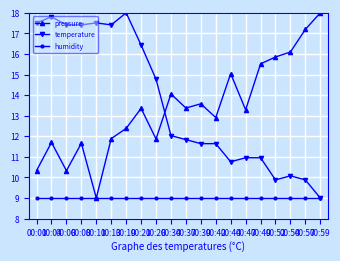

Reading left to right, what are all the values shown in this chart?

pressure: 00:01=10.3	00:04=11.7	00:06=10.3	00:08=11.7	00:11=9.0	00:13=11.9	00:19=12.4	00:21=13.4	00:26=11.9	00:34=14.1	00:37=13.4	00:39=13.6	00:42=12.9	00:44=15.0	00:47=13.3	00:49=15.5	00:52=15.9	00:54=16.1	00:57=17.2	00:59=18.0
temperature: 00:01=17.5	00:04=17.8	00:06=17.4	00:08=17.4	00:11=17.5	00:13=17.4	00:19=18.0	00:21=16.4	00:26=14.8	00:34=12.0	00:37=11.8	00:39=11.6	00:42=11.6	00:44=10.8	00:47=11.0	00:49=11.0	00:52=9.9	00:54=10.1	00:57=9.9	00:59=9.0
humidity: 00:01=9.0	00:04=9.0	00:06=9.0	00:08=9.0	00:11=9.0	00:13=9.0	00:19=9.0	00:21=9.0	00:26=9.0	00:34=9.0	00:37=9.0	00:39=9.0	00:42=9.0	00:44=9.0	00:47=9.0	00:49=9.0	00:52=9.0	00:54=9.0	00:57=9.0	00:59=9.0